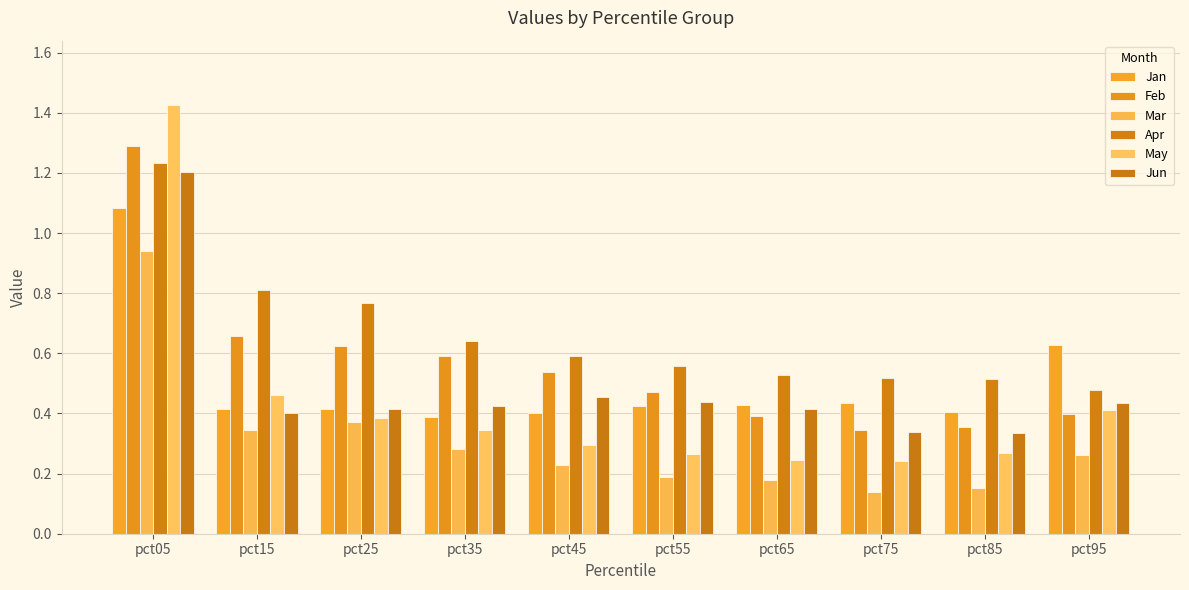

Are the bars horizontal?

No